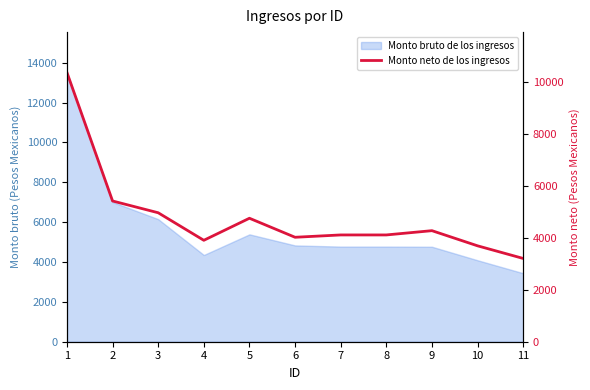

The value at 4 is 2247.2. True or false?

False